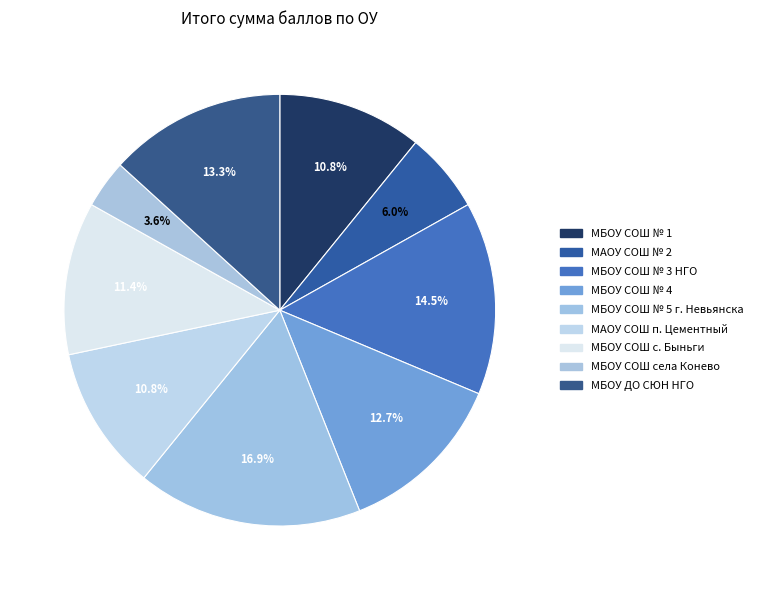

Count the number of slices in the pie.

9